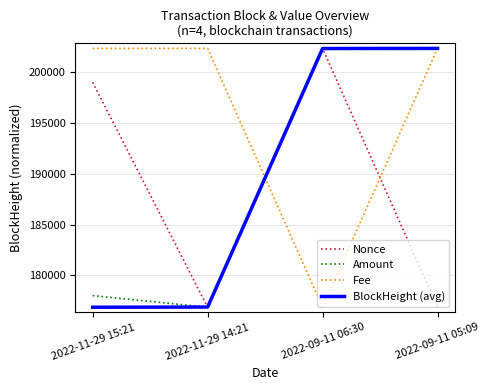

Is the value of Amount at 2022-11-29 15:21 greater than the value of Fee at 2022-11-29 15:21?

No